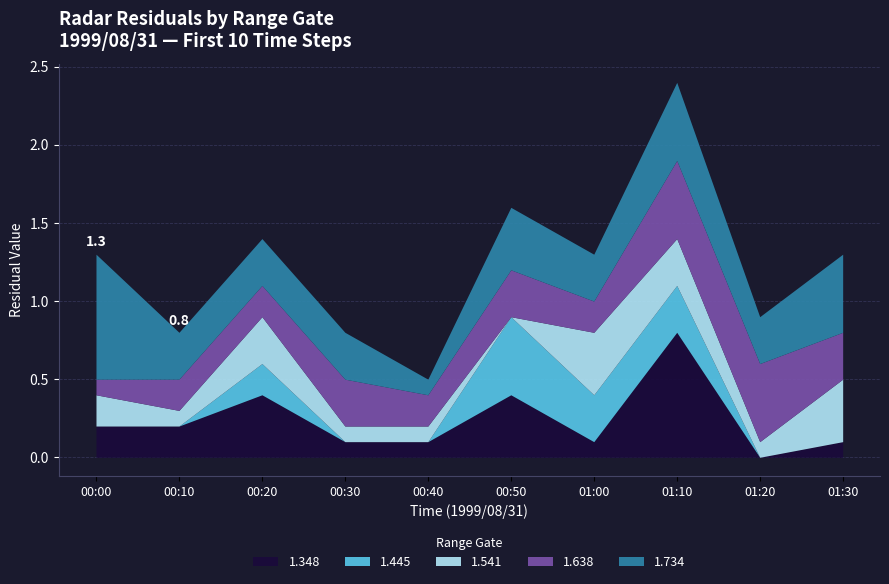

What is the difference between the second highest and second lowest values in the 1.445 series?

0.3